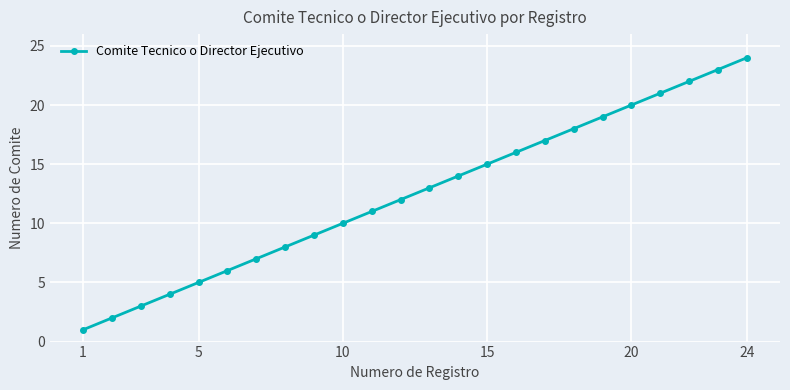

True or false: there are more than 2 points higher than both neighbors.

False